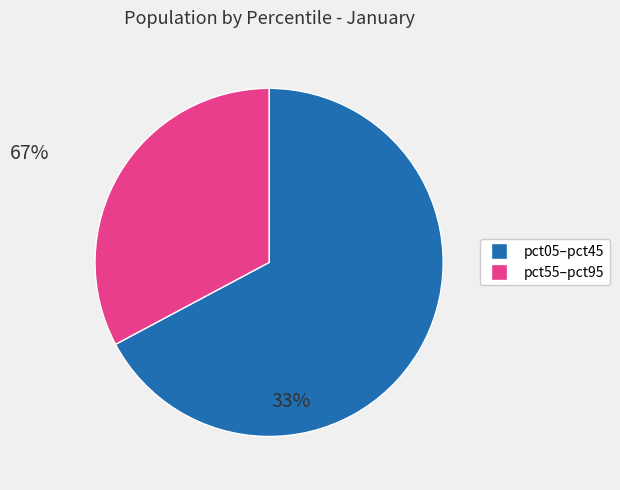

Does any single category account for the majority?

Yes